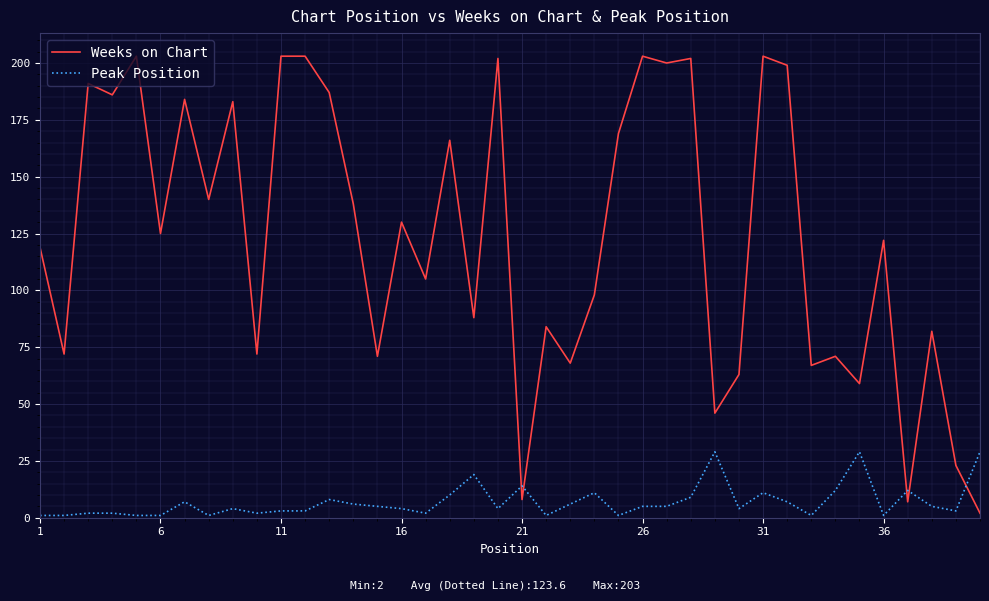

How many intersections are there between Peak Position and Weeks on Chart?

5